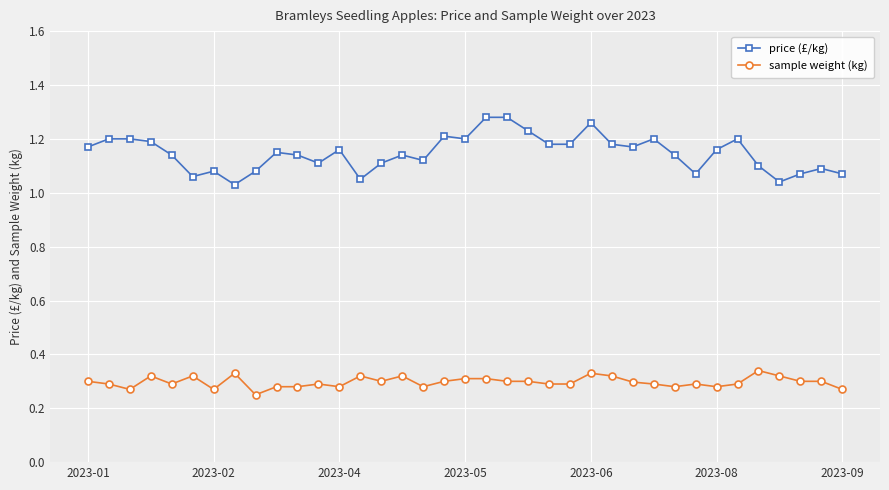

True or false: sample weight (kg) and price (£/kg) intersect in this chart.

False